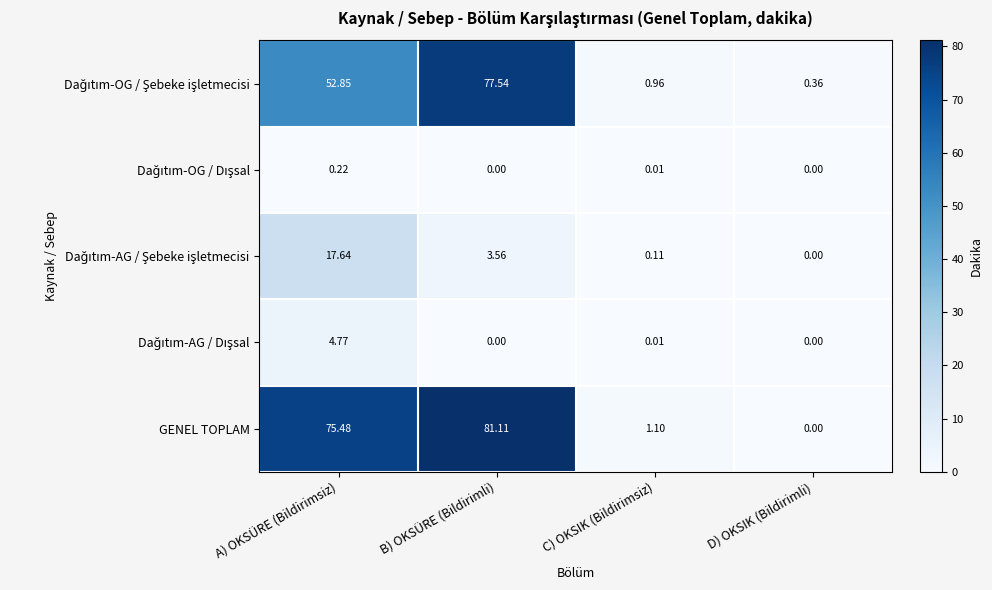

Which label corresponds to the largest value in the chart?

B) OKSÜRE (Bildirimli)